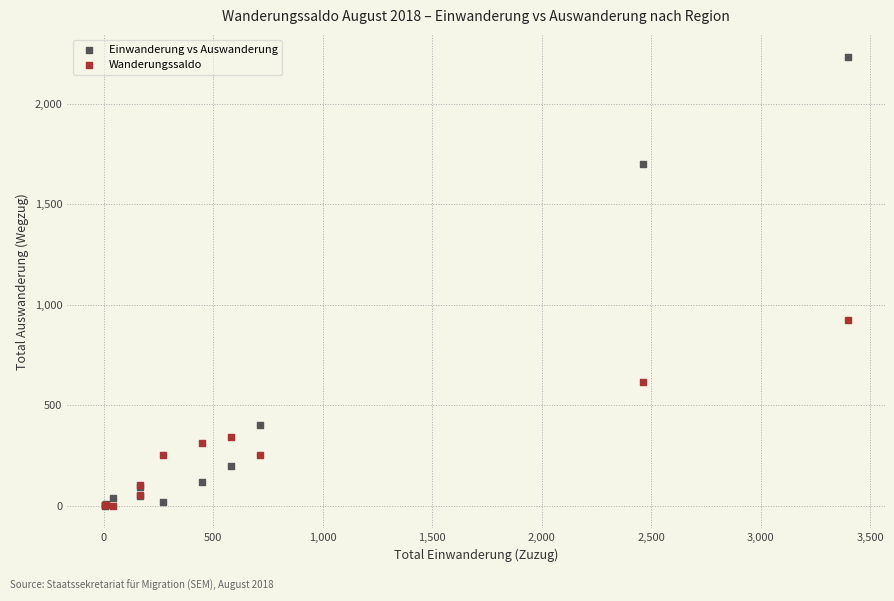

In the Wanderungssaldo series, what Y value is closest to 461?

343